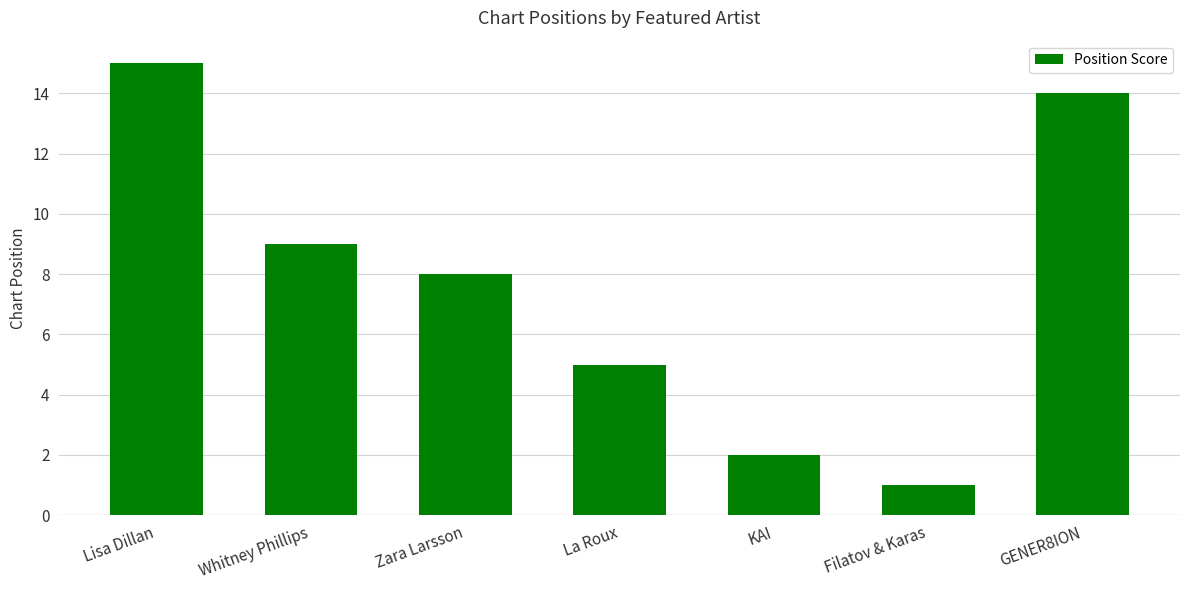

Reading left to right, what are all the values shown in this chart?

Lisa Dillan=15	Whitney Phillips=9	Zara Larsson=8	La Roux=5	KAI=2	Filatov & Karas=1	GENER8ION=14